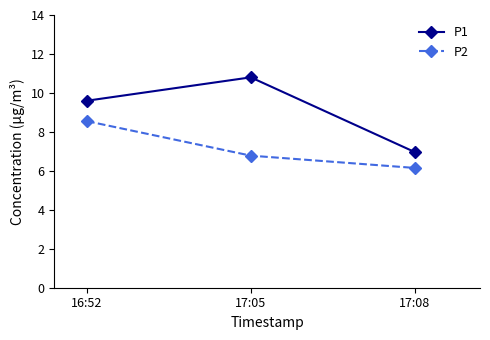

How many data points in P1 are above 9?

2